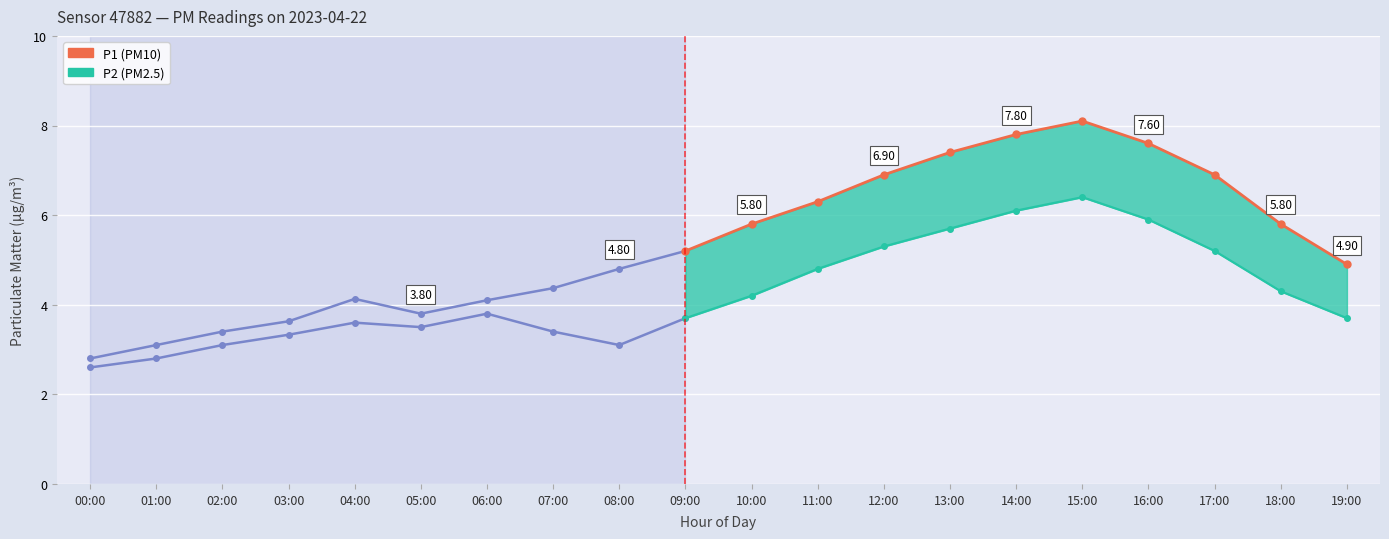

Is it true that P2 equals 3.1 at 02:00?

True